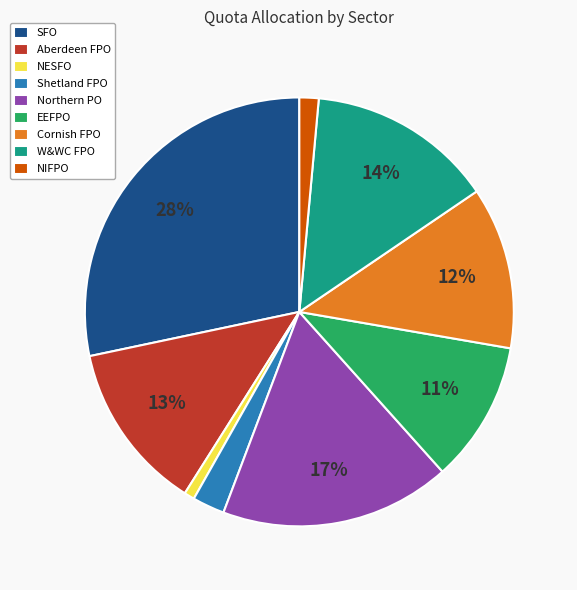

Count the number of slices in the pie.

9